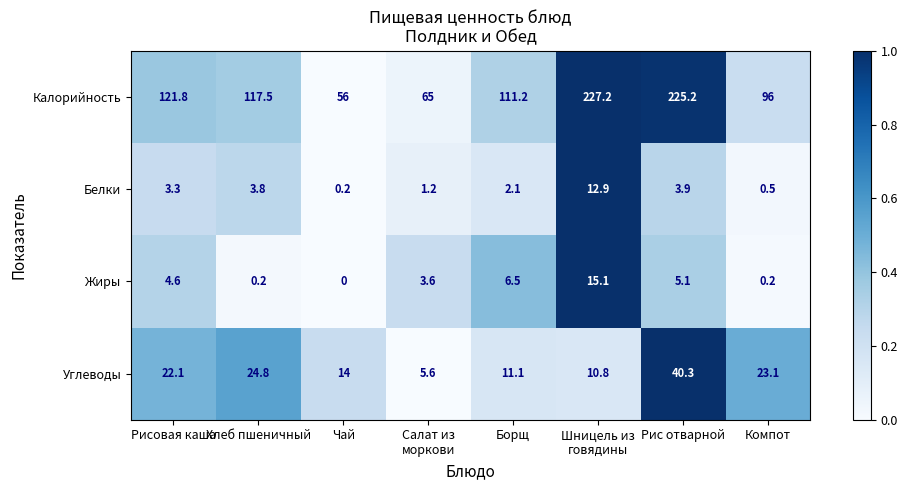

Which series has the widest spread of values?

Калорийность